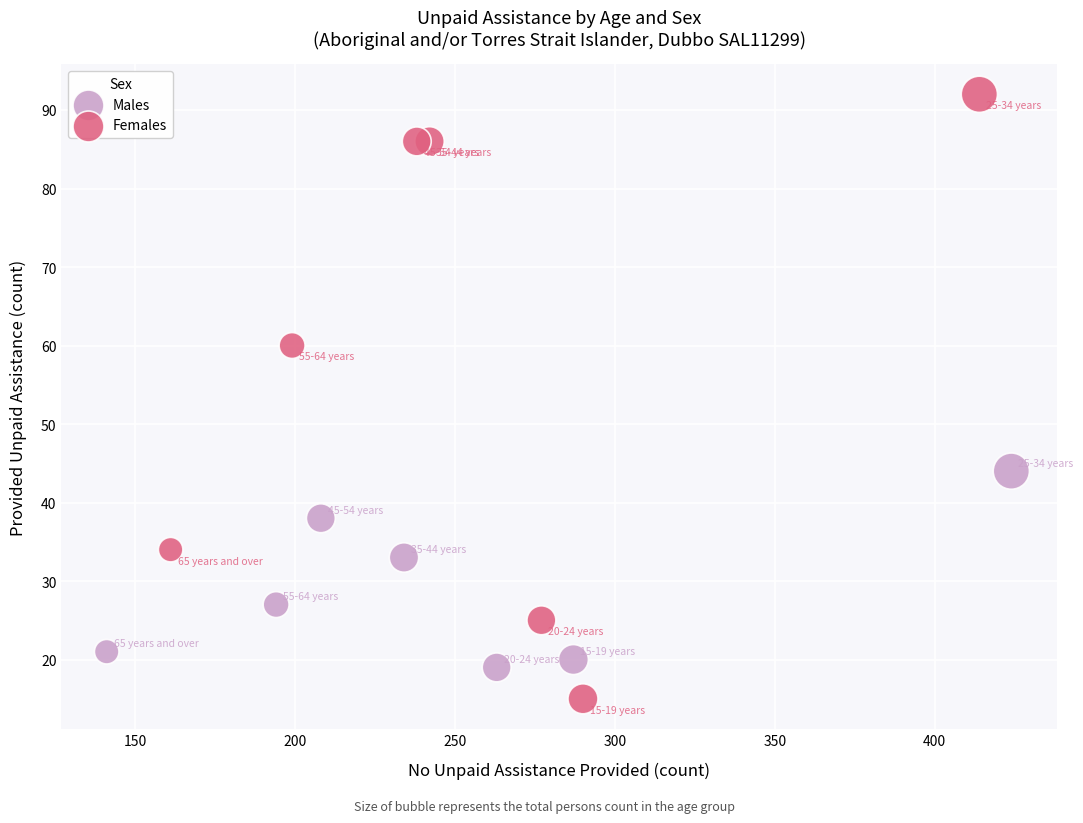

Which series has the widest spread of Y values?

Females